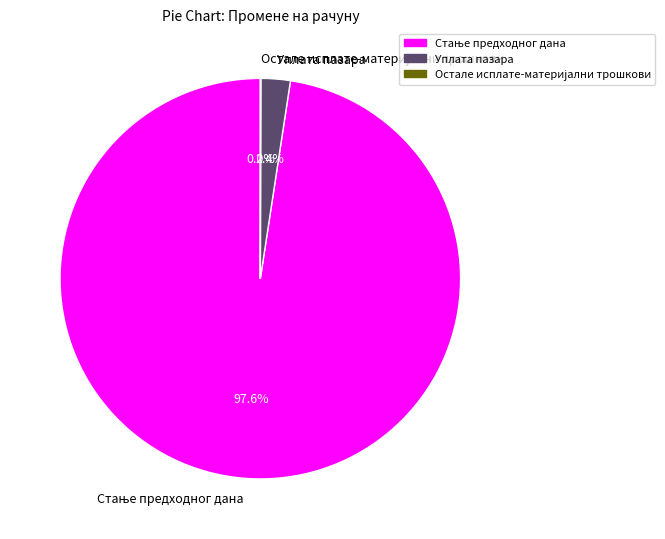

Does Уплата пазара represent more than half of the total?

No